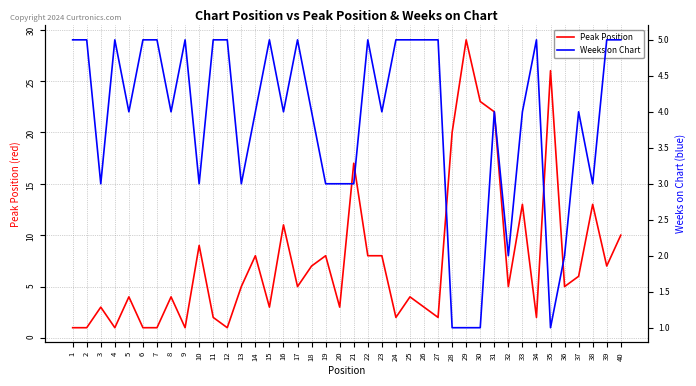

Count the Weeks on Chart values in the range 3 to 5.

34